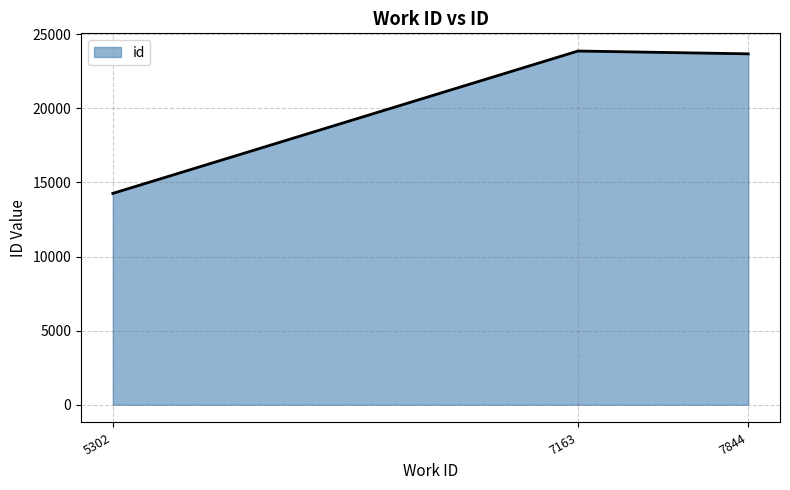

Is it true that the value at 5302 is 24997?

False